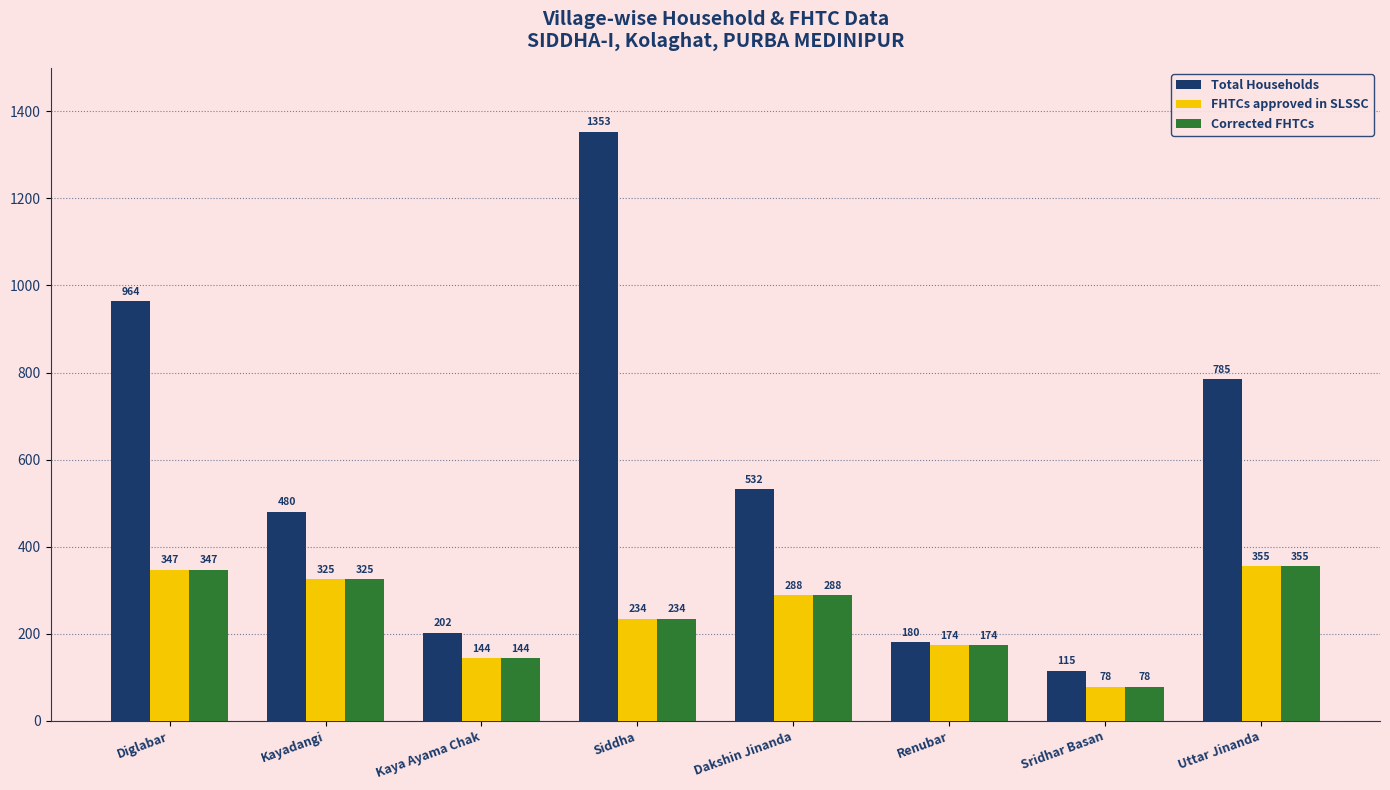

How many categories are shown in the chart?

8